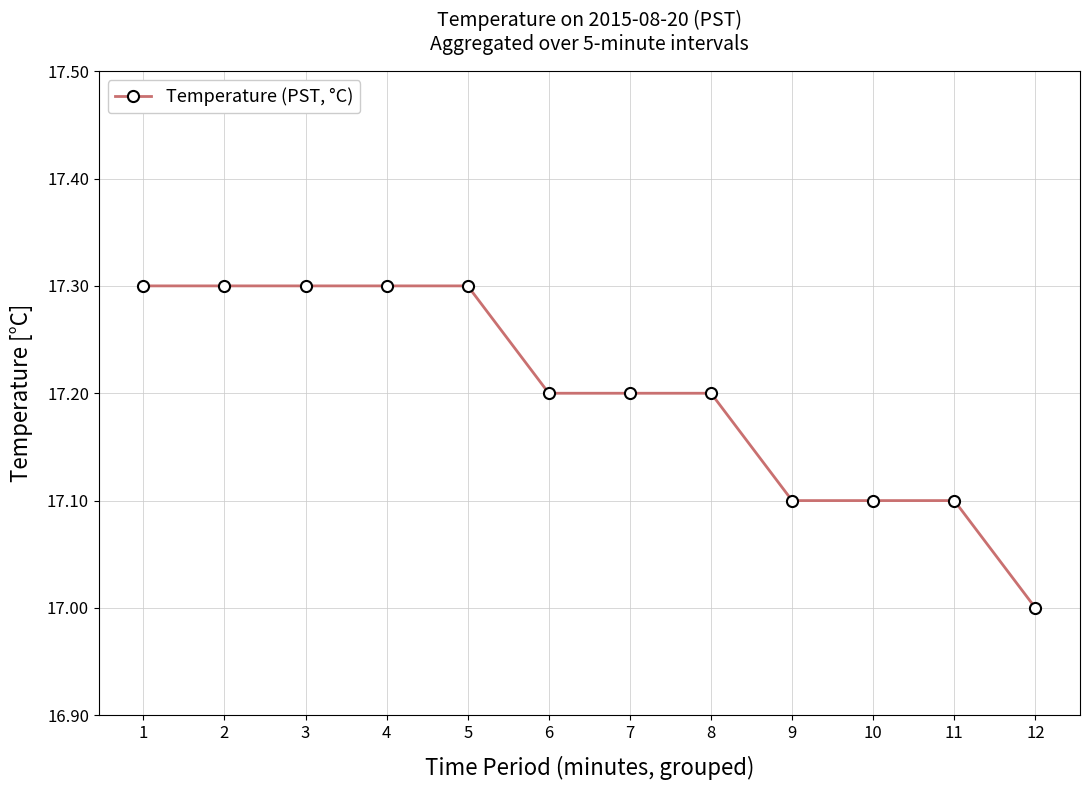

How many lines are shown in the chart?

1